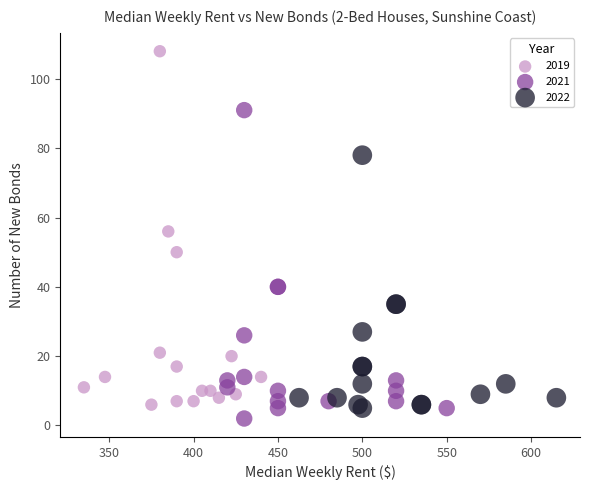

Which series has the widest spread of Y values?

2019